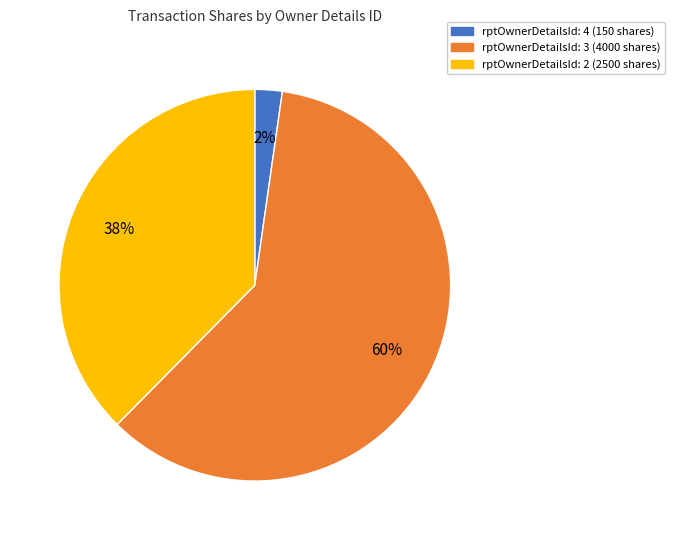

Is there a majority slice in this chart?

Yes